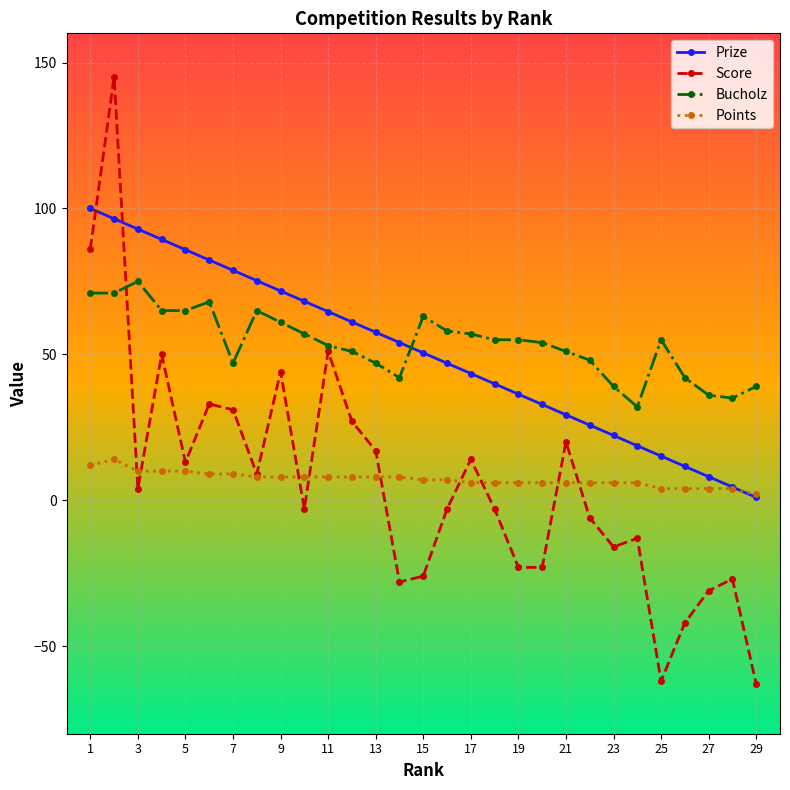

What is the value of the Bucholz point at the 1st from the left?

71.0